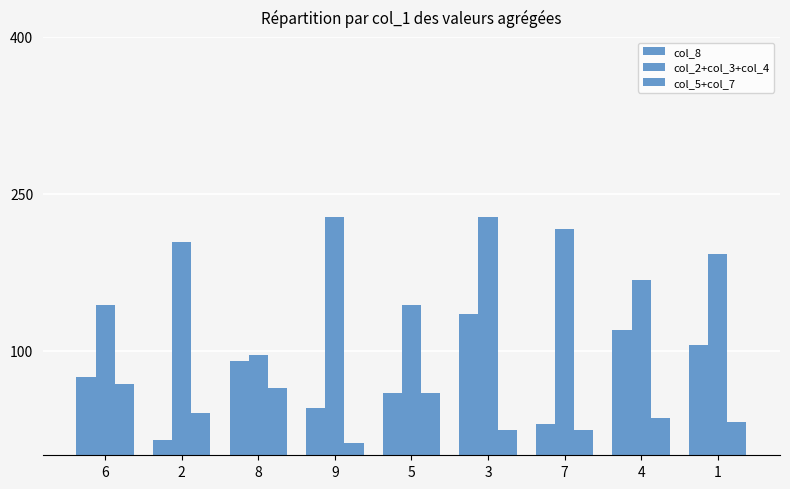

True or false: col_2+col_3+col_4 has a value of 134 at 7.

False